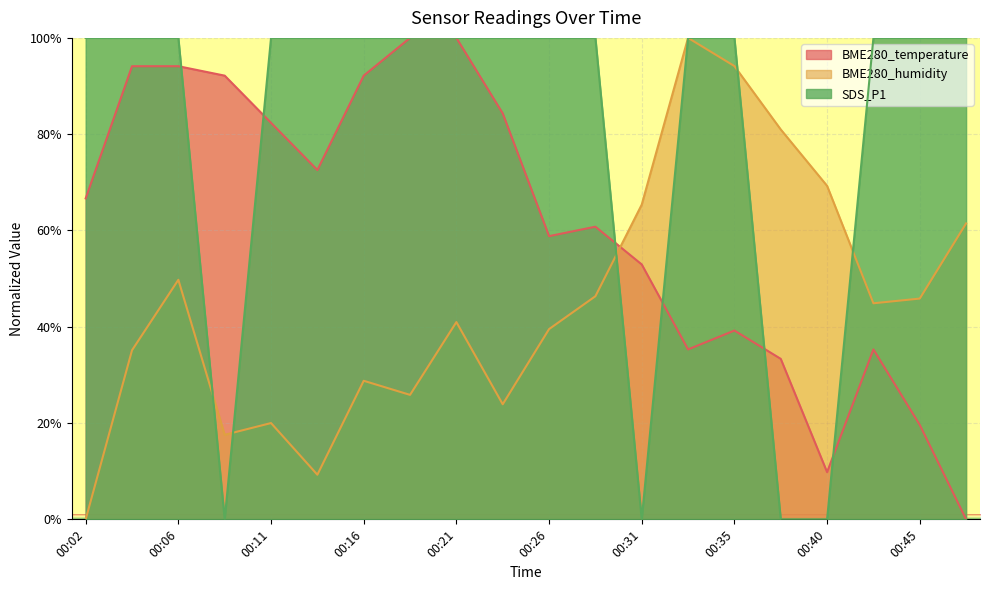

At 00:38, list the series in order from smallest to largest.

SDS_P1, BME280_temperature, BME280_humidity